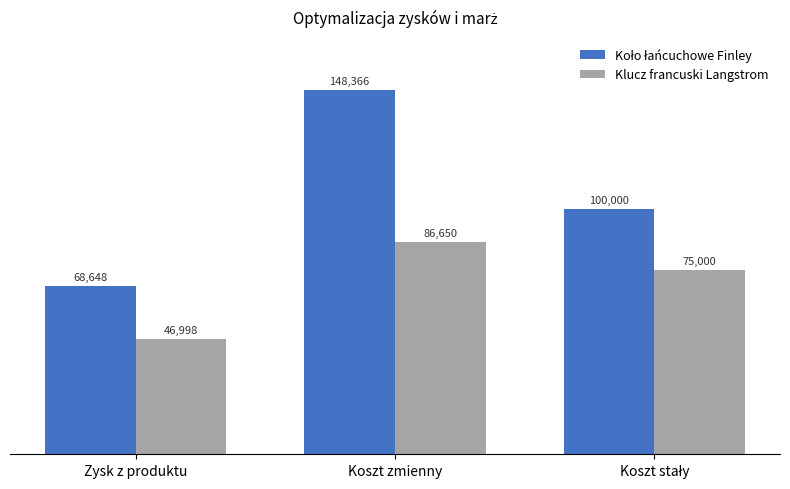

What is the sum of all Klucz francuski Langstrom values?

208648.1